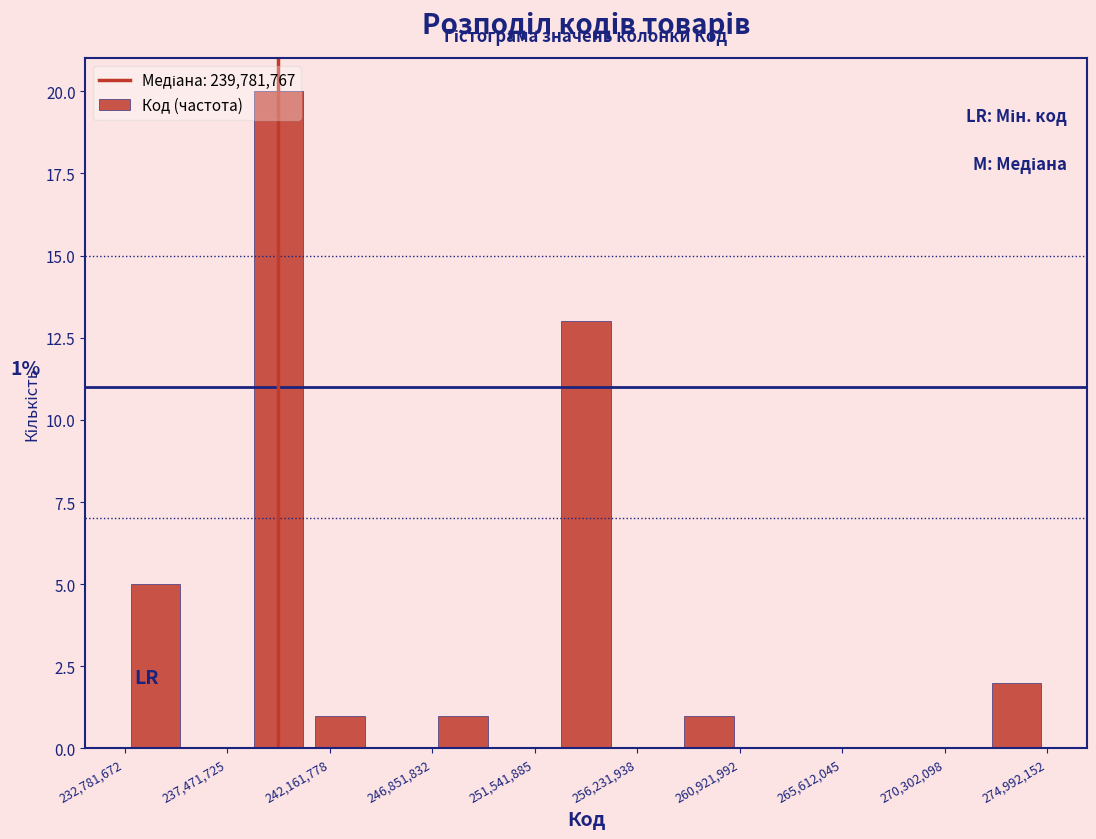

Which range on the x-axis has the tallest bar?

238500000 to 241000000